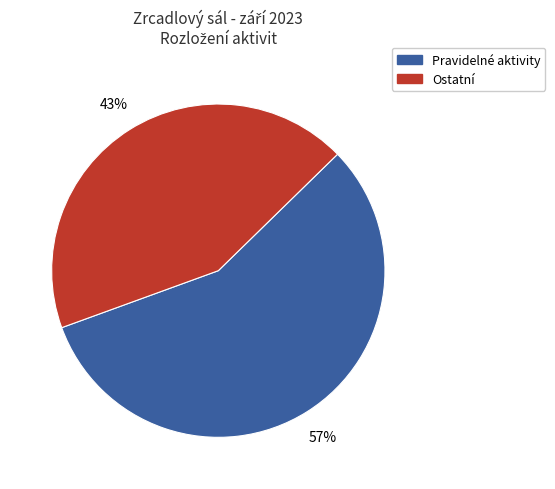

To the nearest percent, what is the difference between the largest and smallest slice percentages?

14%